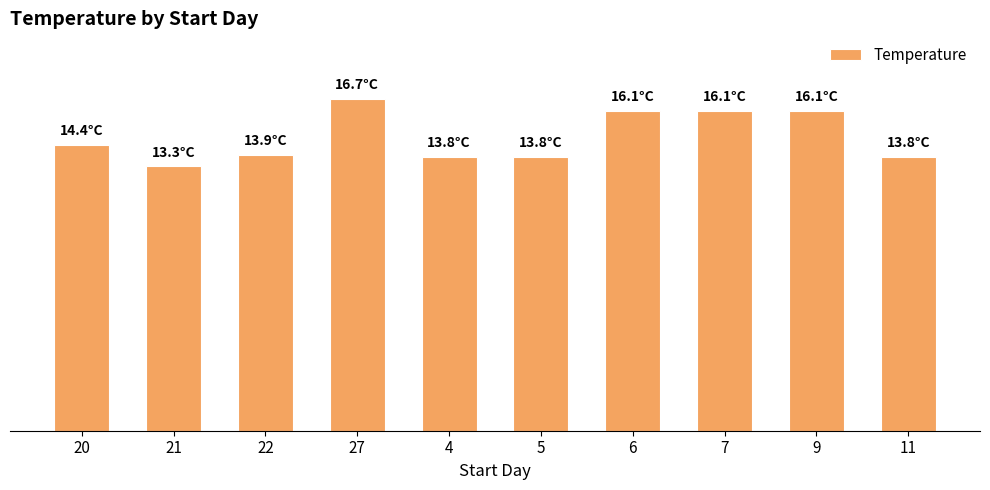

What is the approximate value at 6?

16.1